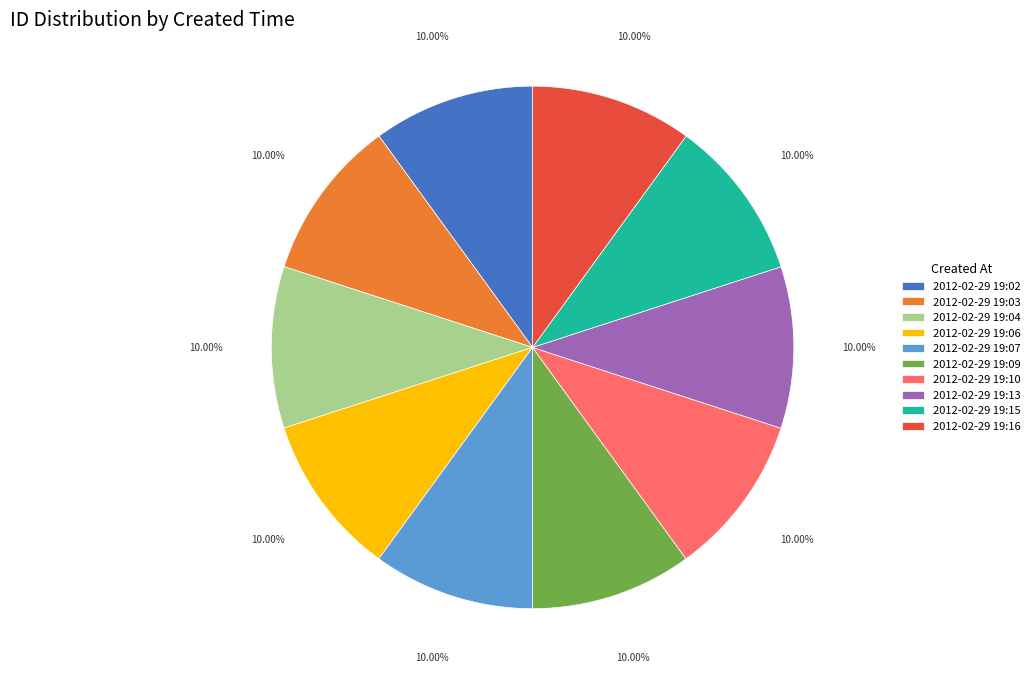

To the nearest percent, what percentage of the pie is 2012-02-29 19:10?

10%